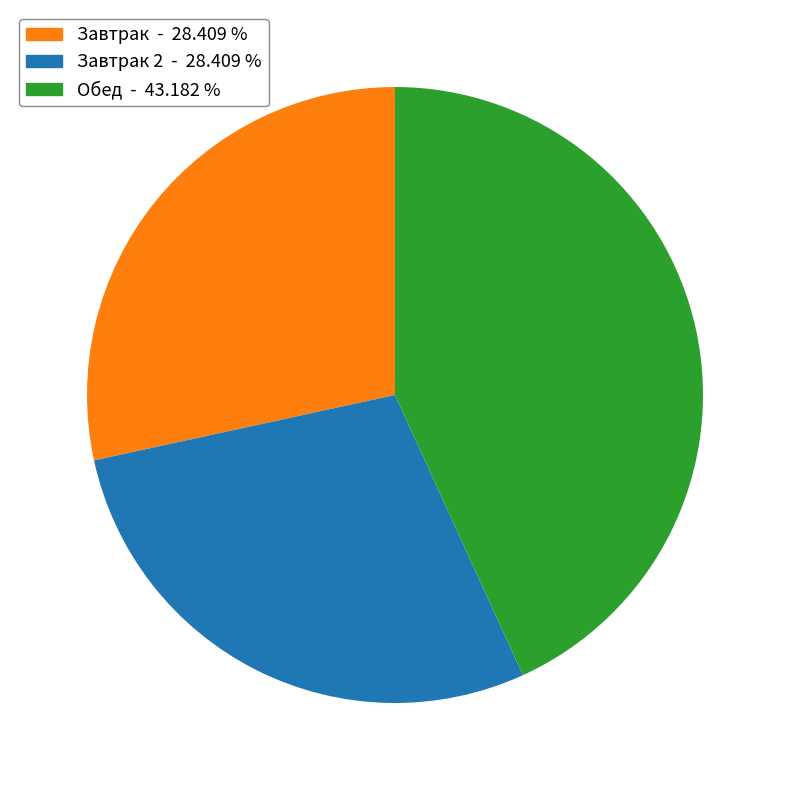

Is there a majority slice in this chart?

No